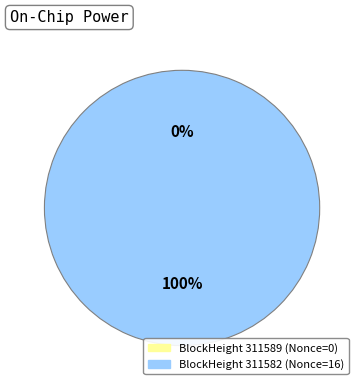

Which slice is the smallest?

311589